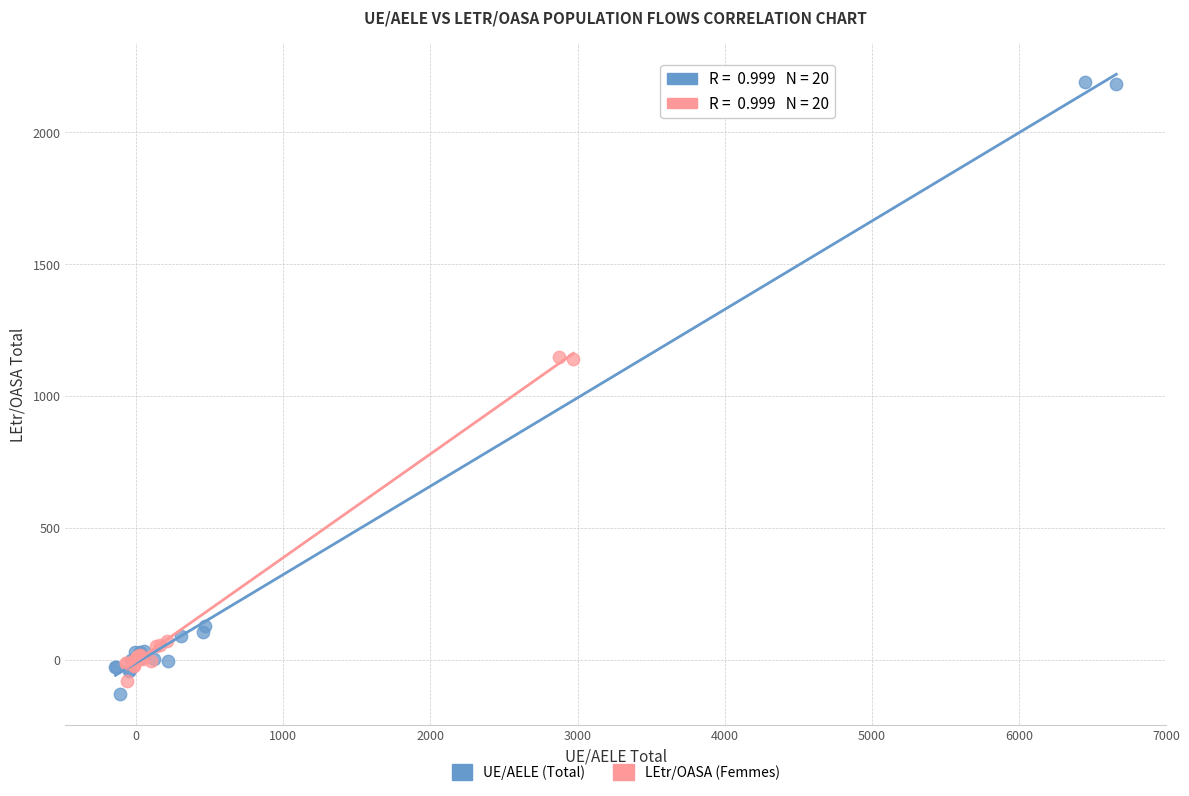

Which series reaches the maximum Y coordinate?

UE/AELE (Total)